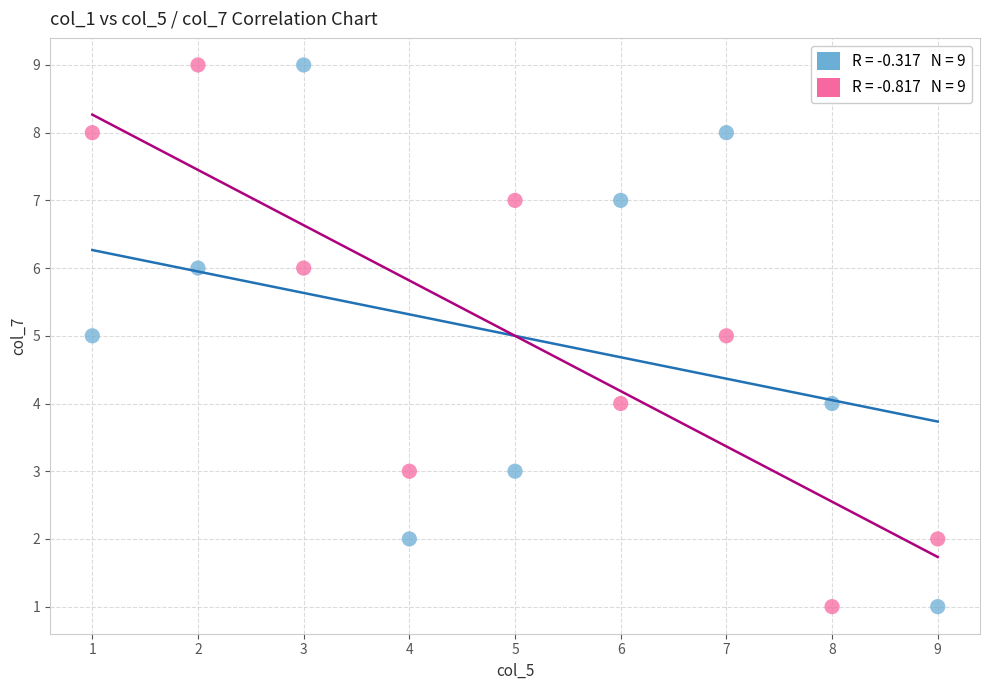

Across all data points, what is the range of X values (max minus min)?

8